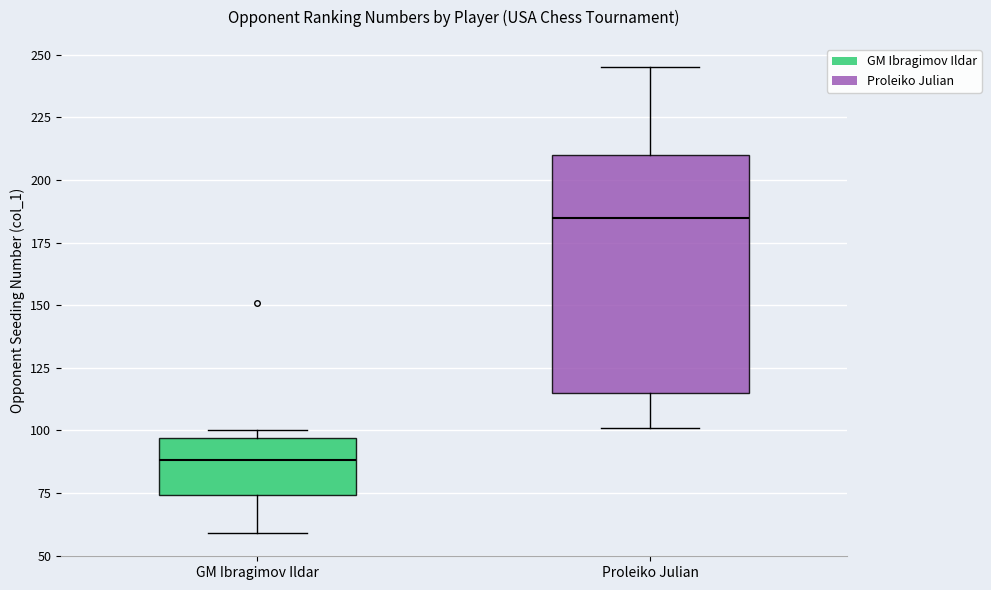

Comparing the boxes themselves (not the whiskers), which one is the tallest?

Proleiko Julian